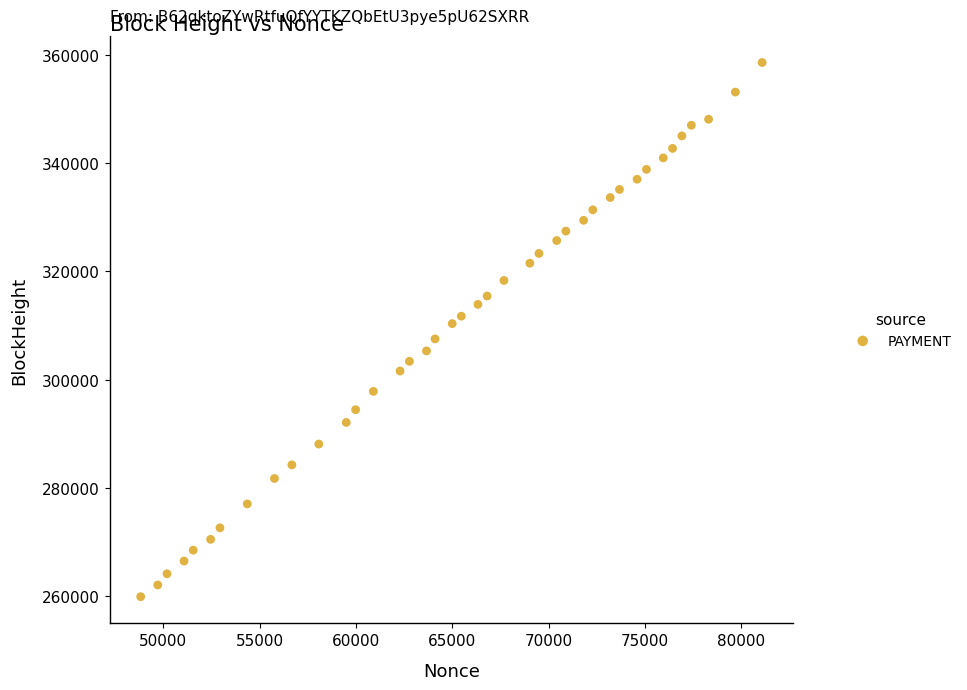

What is the range of X values (max minus min)?

32272